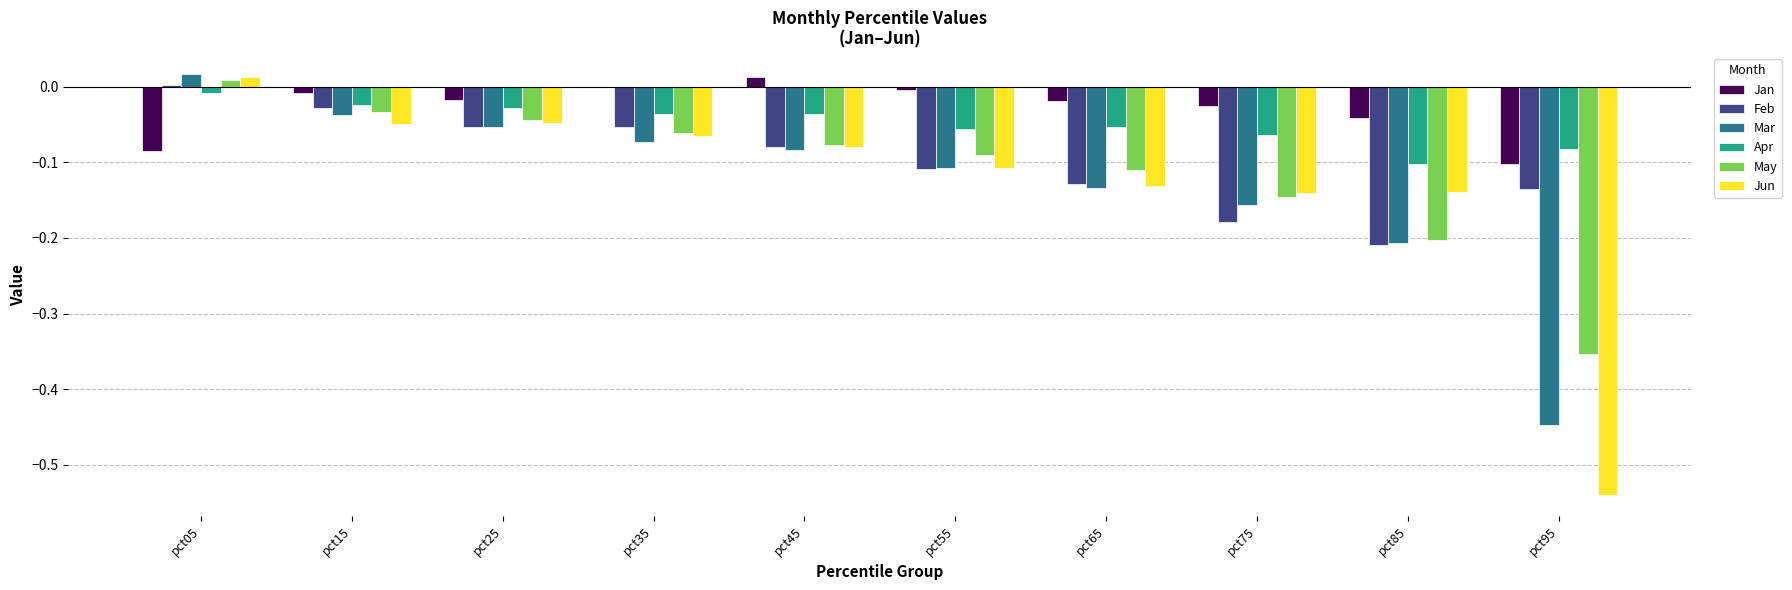

The value of Feb at pct65 is -0.1. True or false?

True